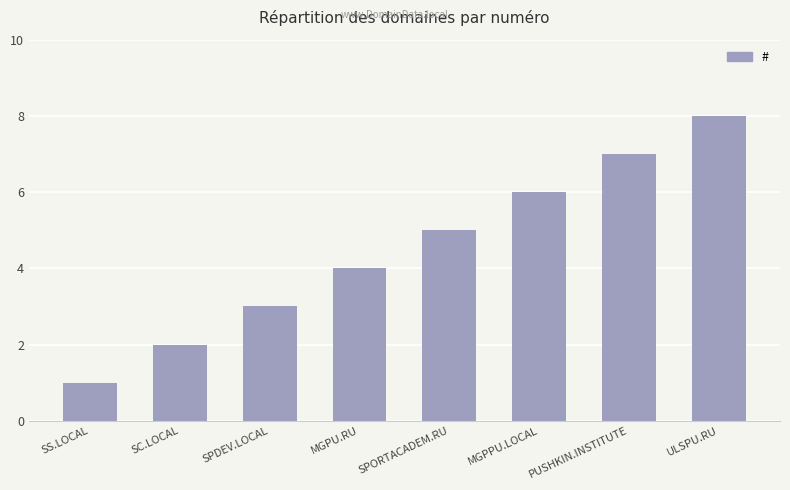

True or false: the data shows 4 at MGPU.RU.

True